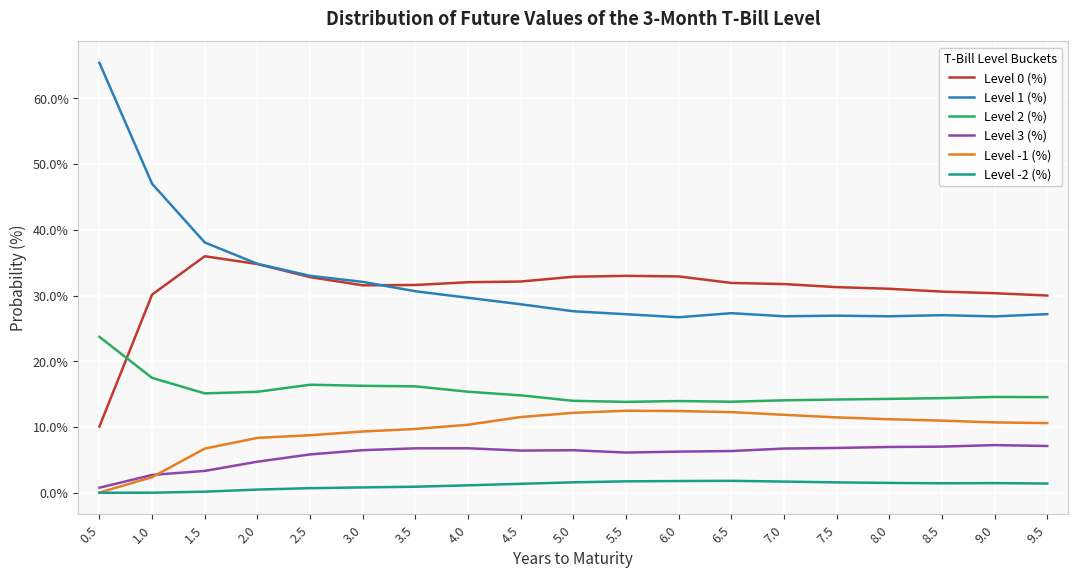

How many distinct data groups are displayed?

6